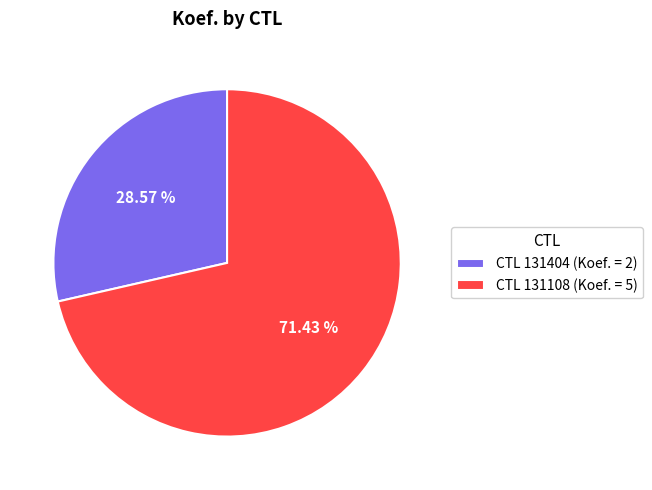

Is the sum of CTL 131404 (Koef. = 2) and CTL 131108 (Koef. = 5) greater than half?

Yes